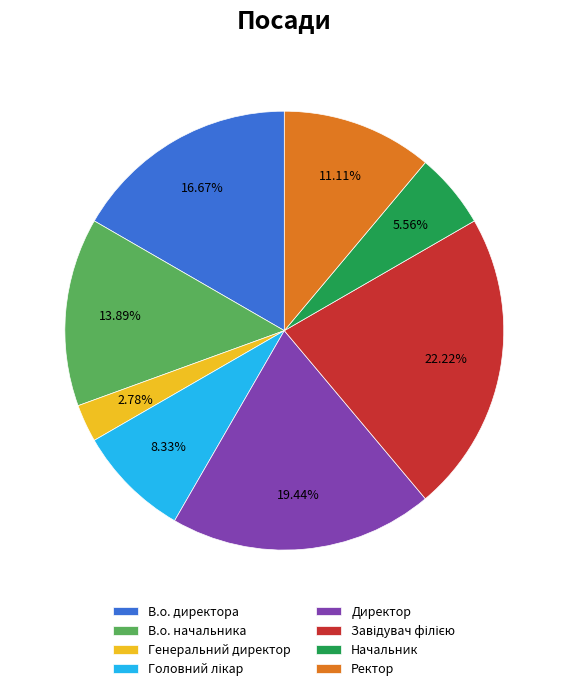

To the nearest percent, what portion does Ректор represent?

11%